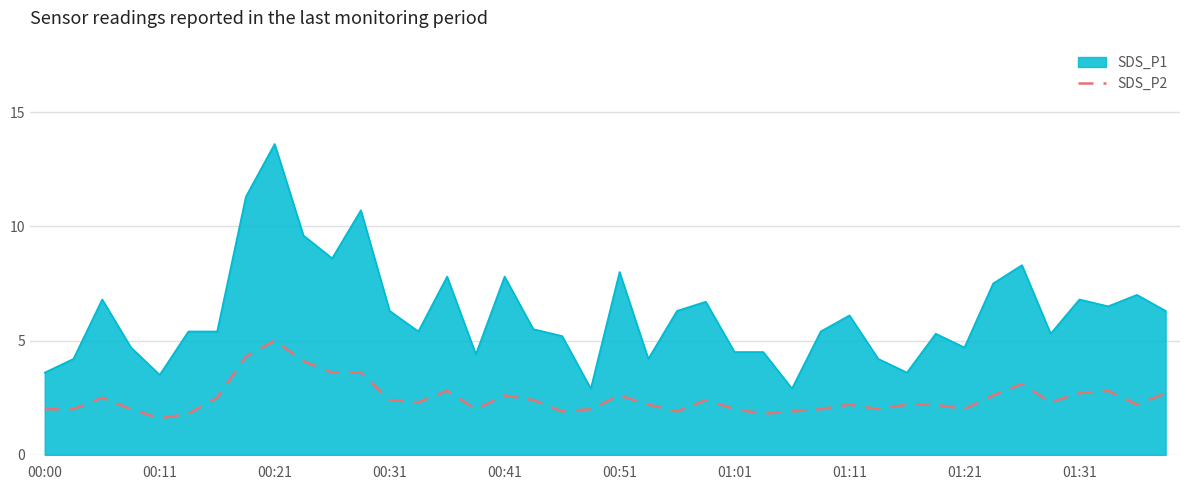

What is the highest value of the SDS_P2 series?

5.0